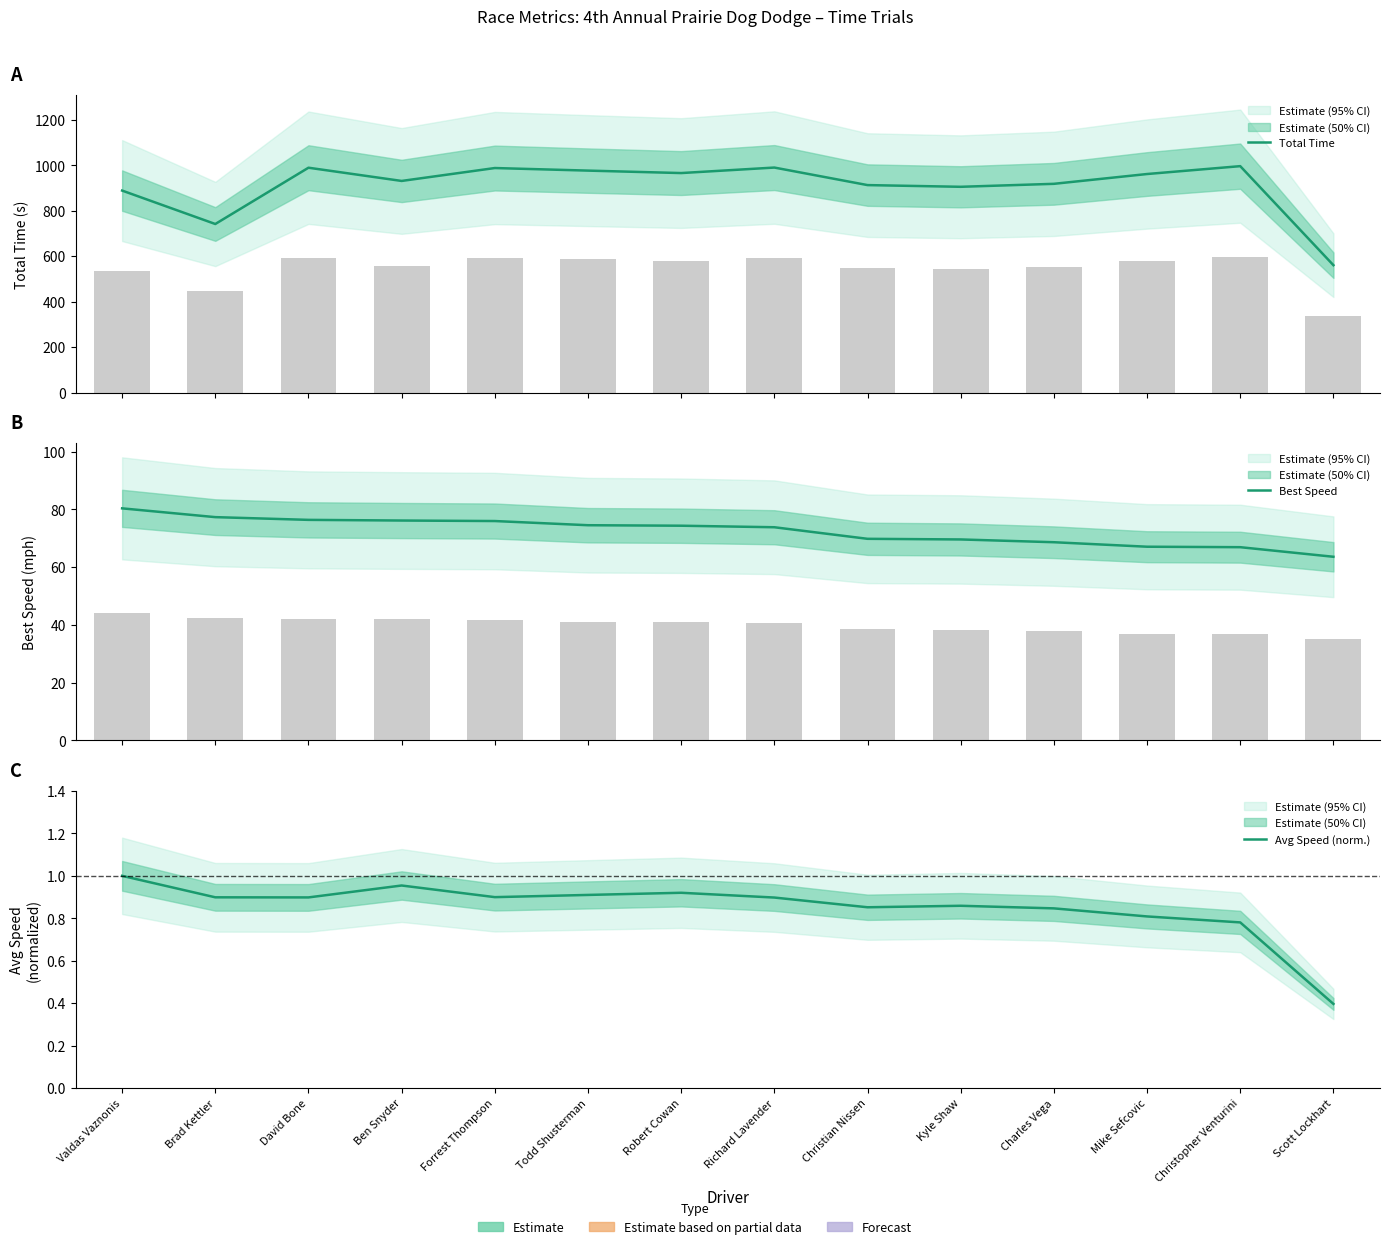

Between Mike Sefcovic and Brad Kettler, which is larger?

Mike Sefcovic